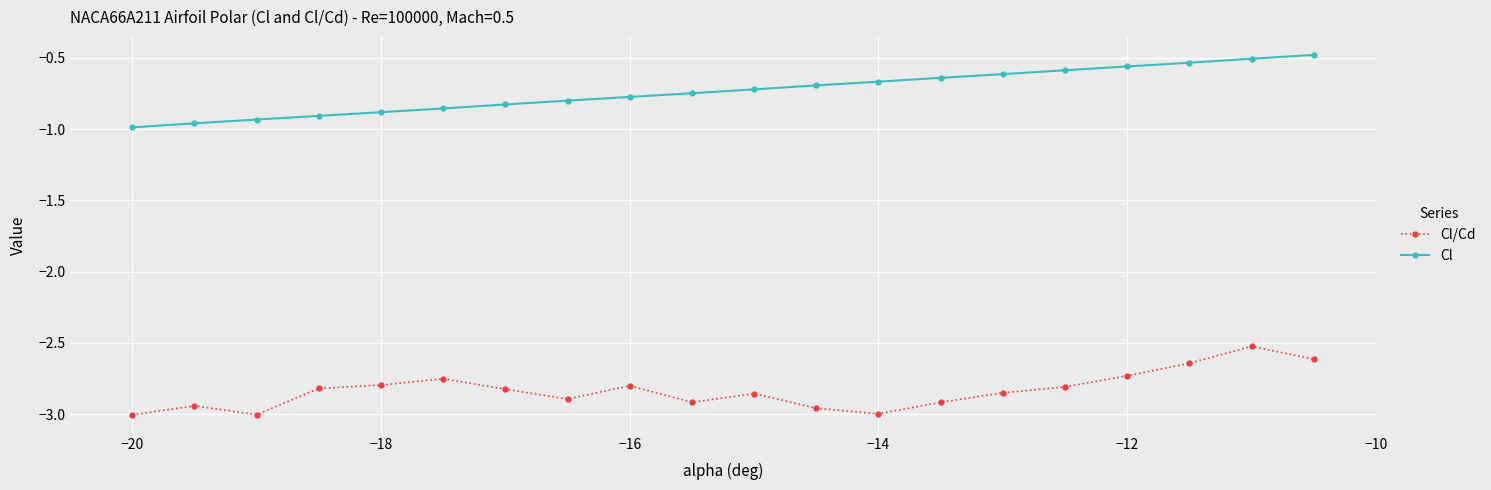

At how many categories does at least one series exceed -2?

20